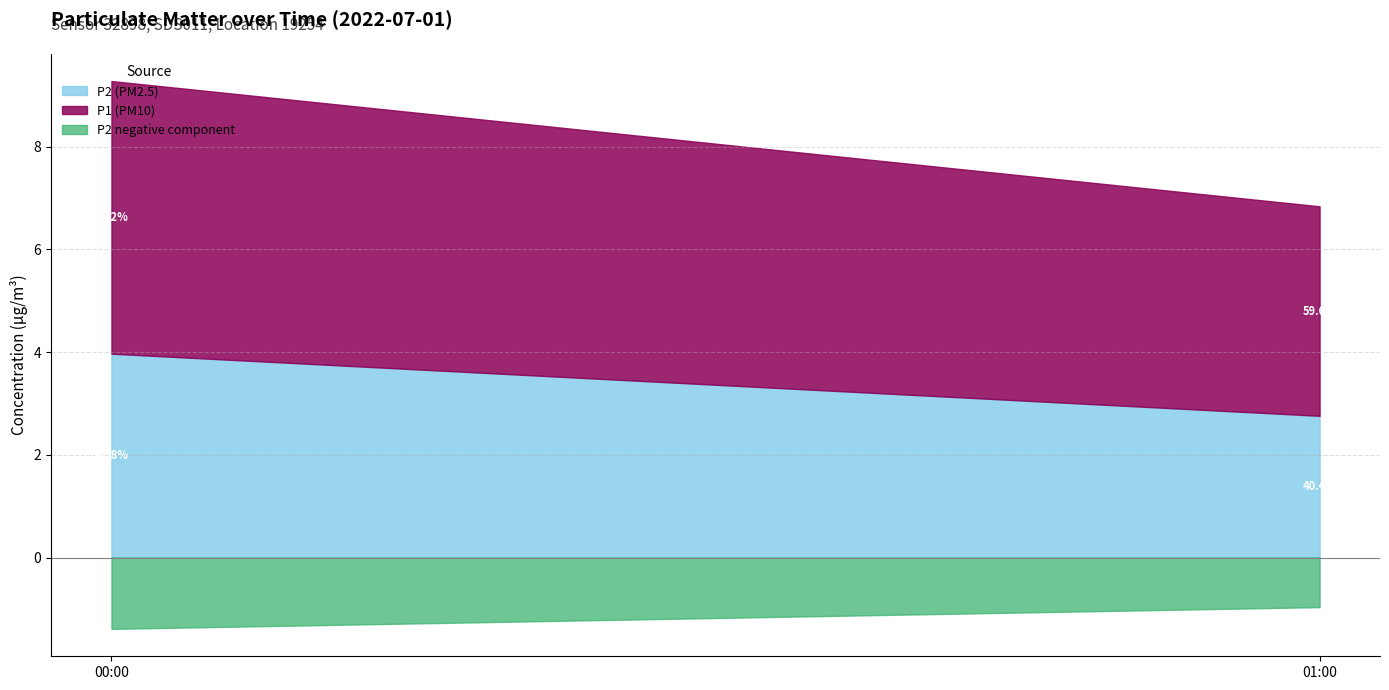

True or false: P1 and P2 intersect in this chart.

False